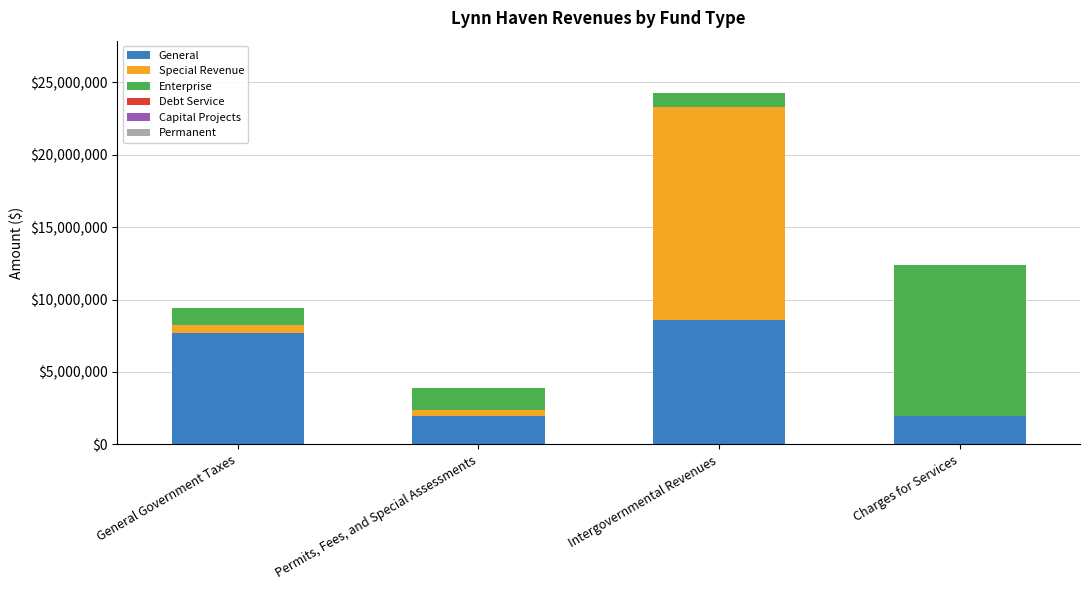

At which label does General reach its peak?

Intergovernmental Revenues